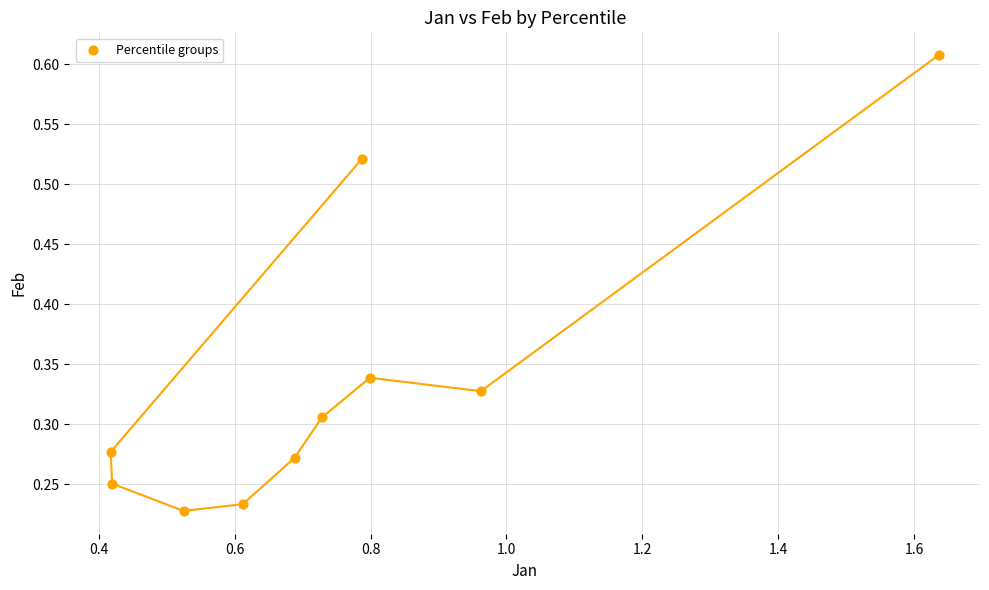

What is the average X value?

0.8